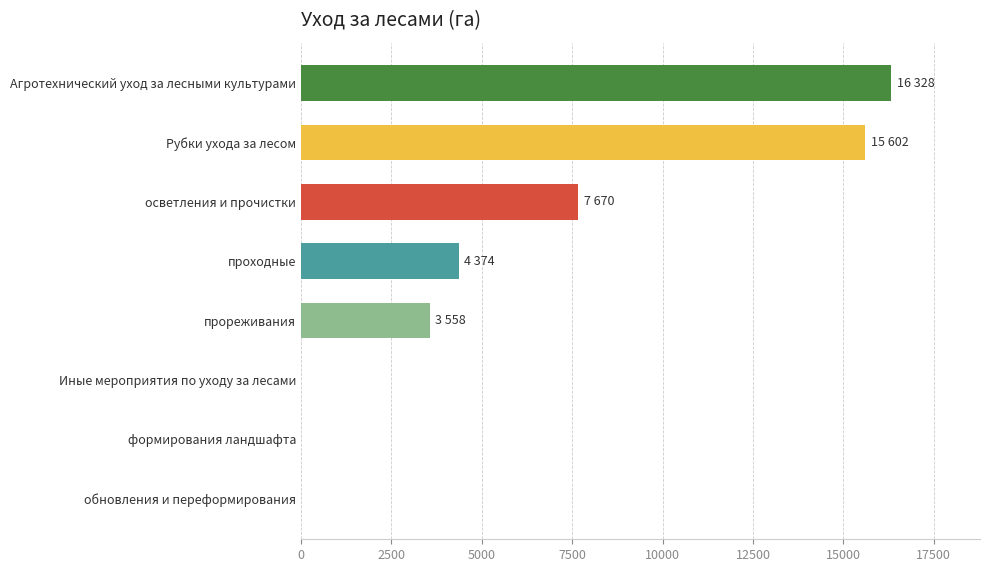

What is the sum of the values at Иные мероприятия по уходу за лесами and прореживания?

3558.0